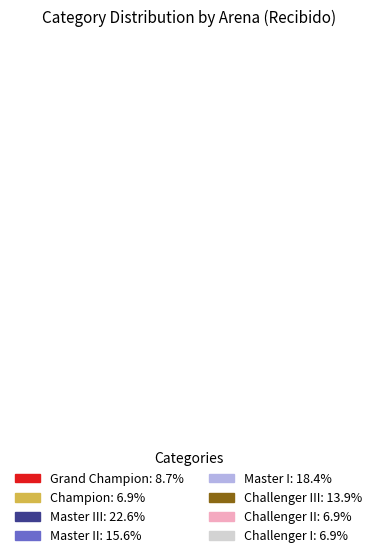

Is it true that Master II is 28% of the pie?

False